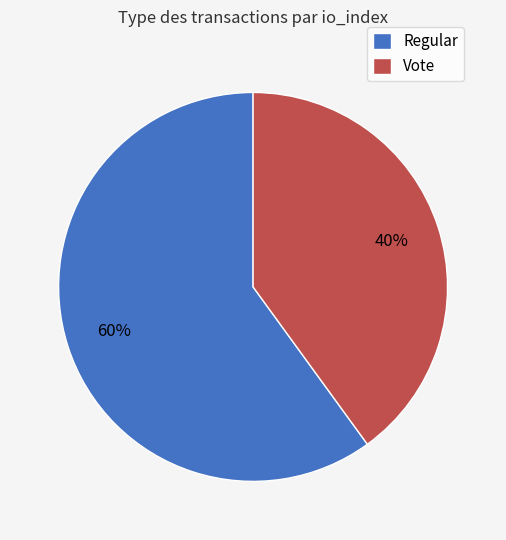

Which slice is the smallest?

Vote